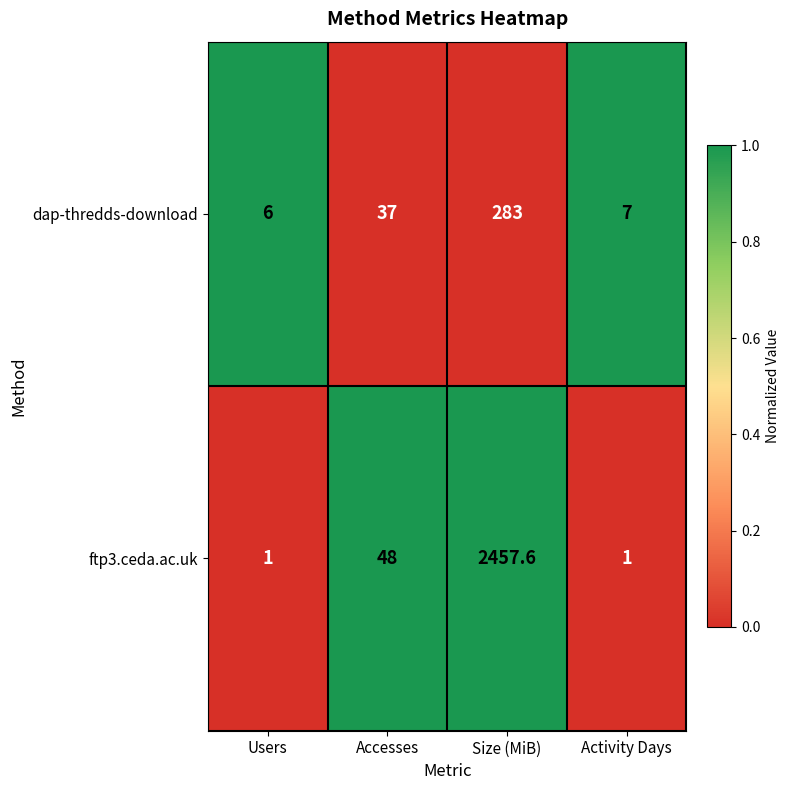

Count the number of categories in the chart.

4